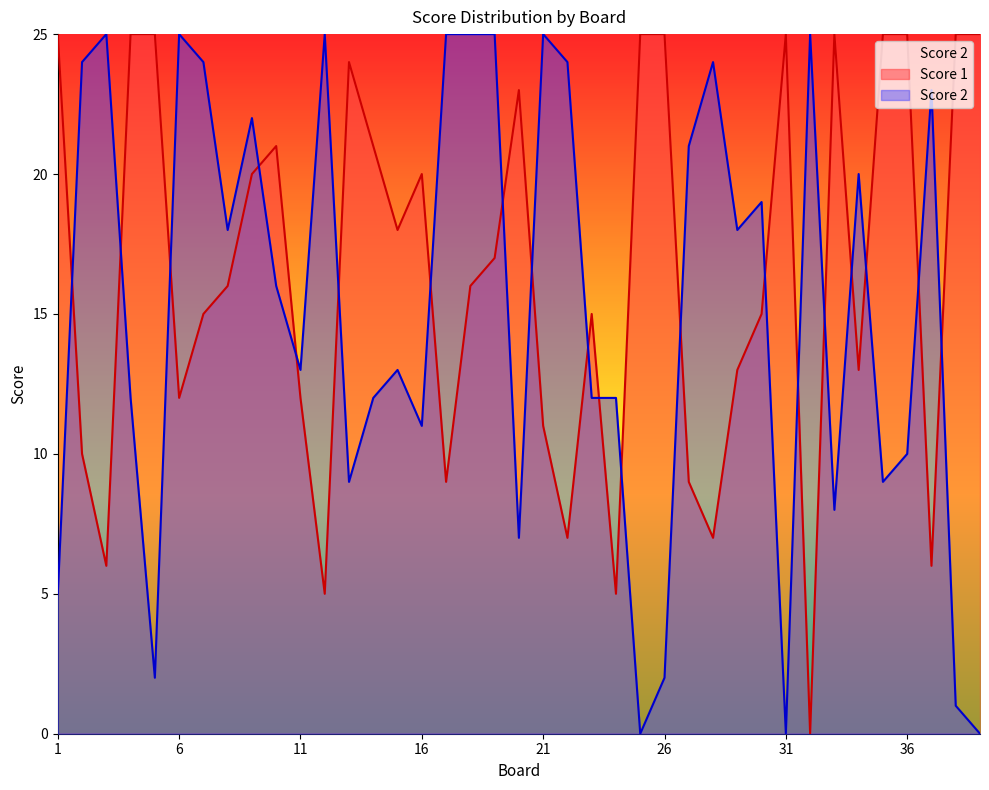

At which category is the sum across all series the highest?

9